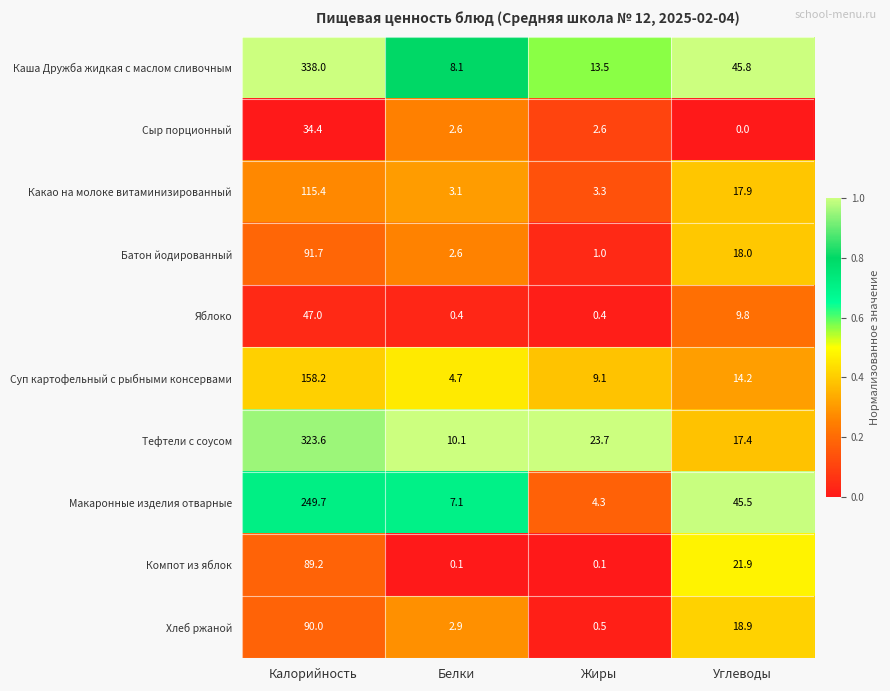

At which category is the sum across all series the highest?

Калорийность